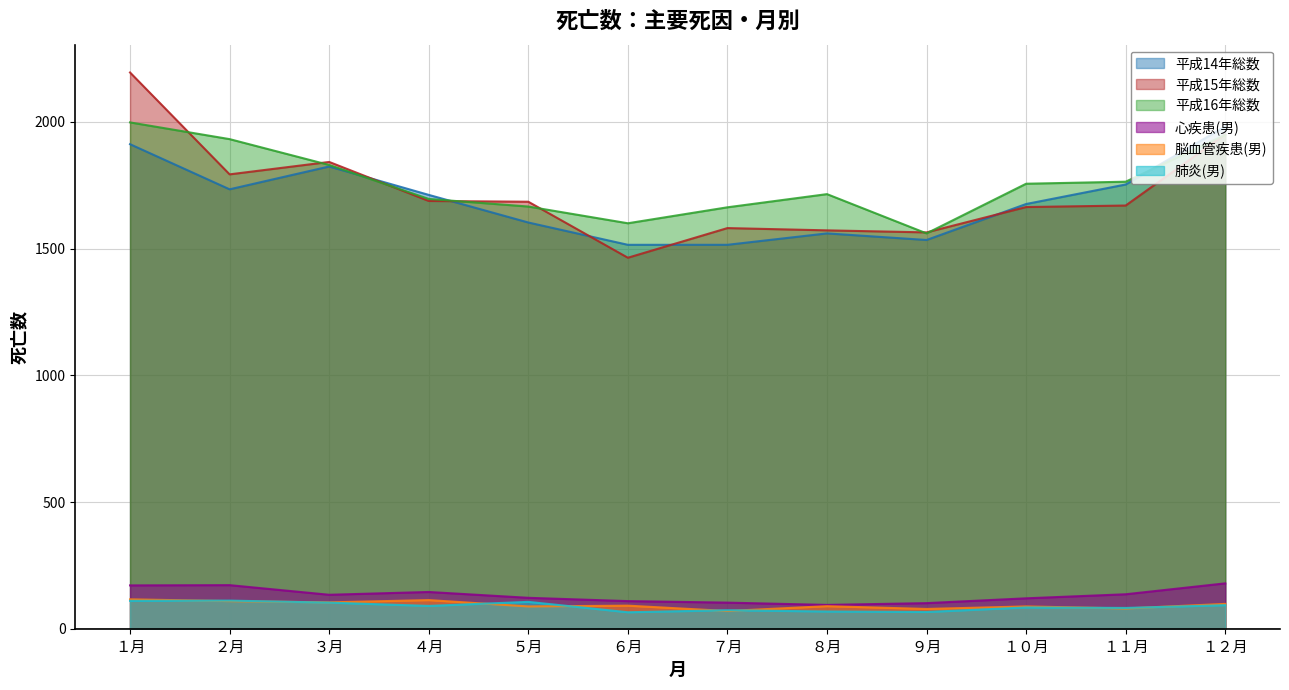

What is the sum of the 平成15年総数 values at １２月 and １月?

4146